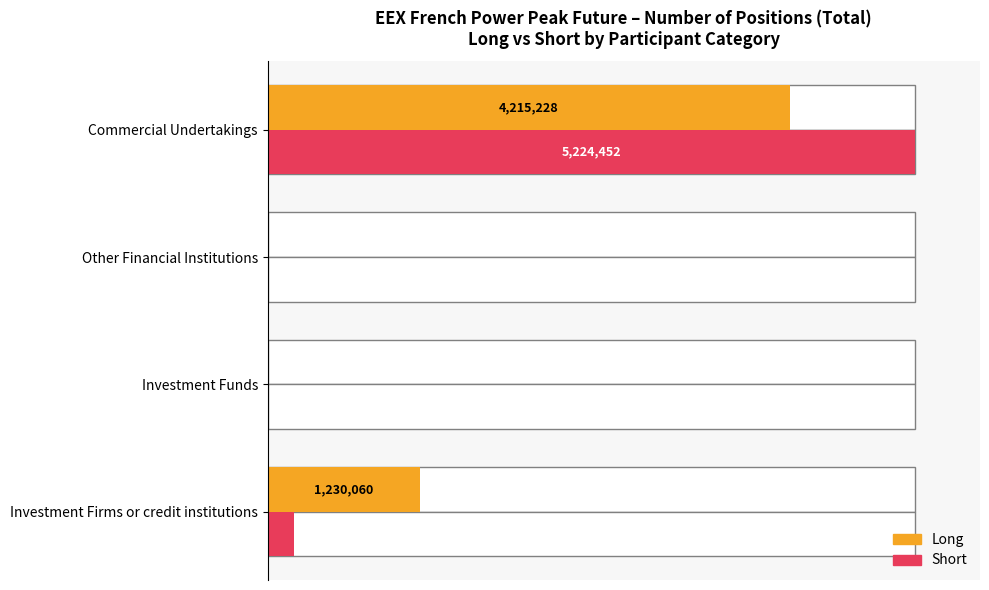

Rank the series at Commercial Undertakings from highest to lowest value.

Short, Long